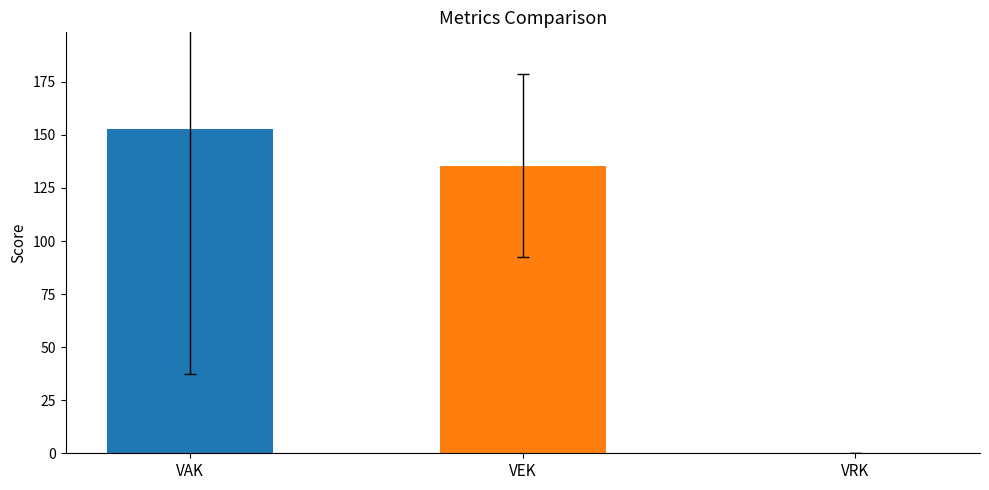

Does the chart contain stacked bars?

No